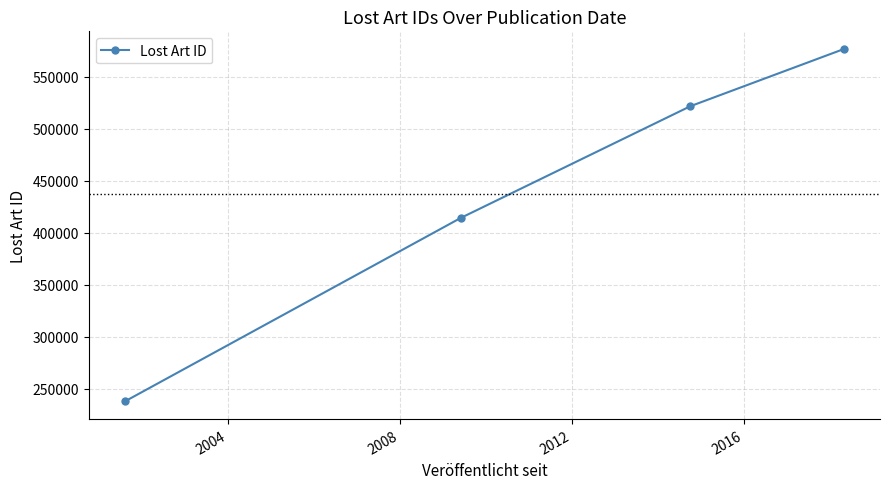

What is the maximum value shown in the chart?

576827